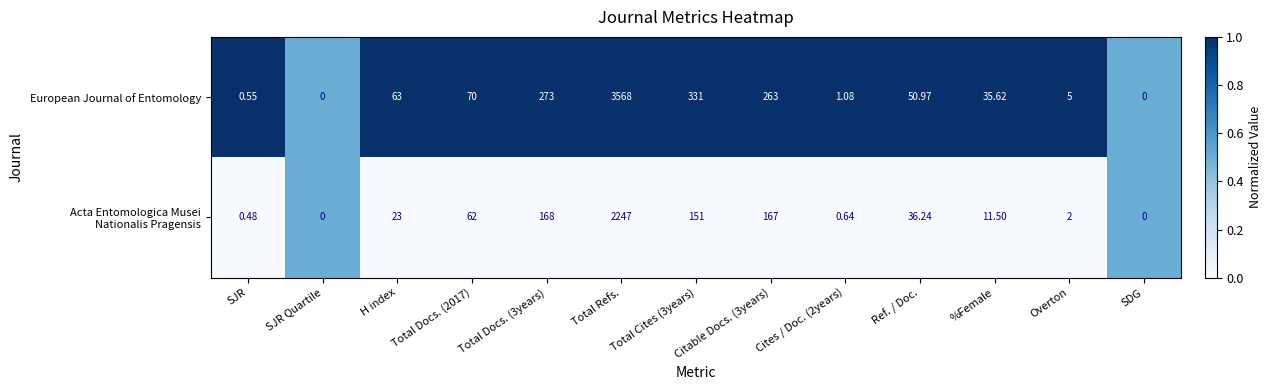

Which series has the largest total across all categories?

European Journal of Entomology